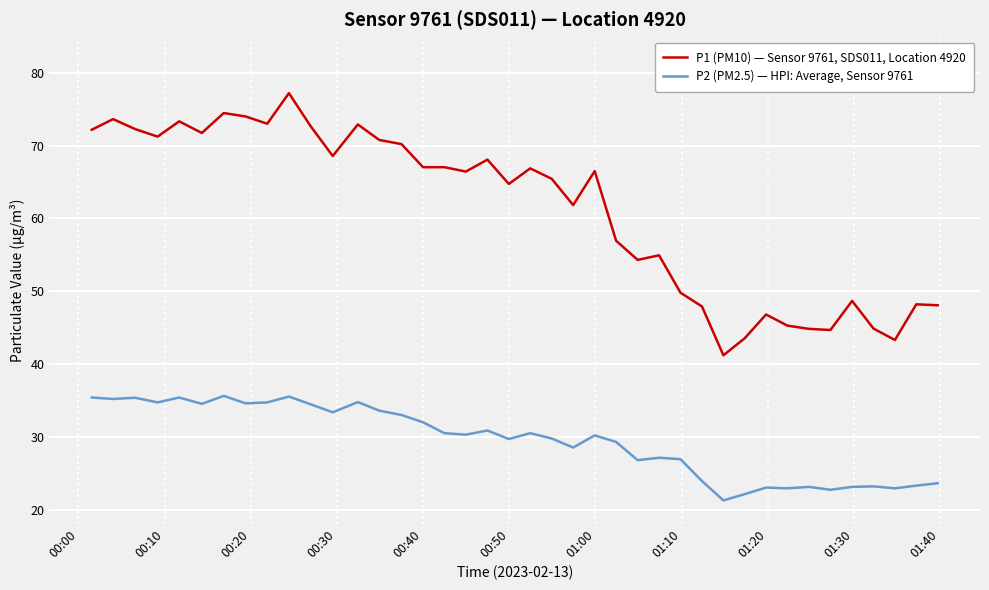

Which series has the largest range (max minus min)?

P1 (PM10) — Sensor 9761, SDS011, Location 4920